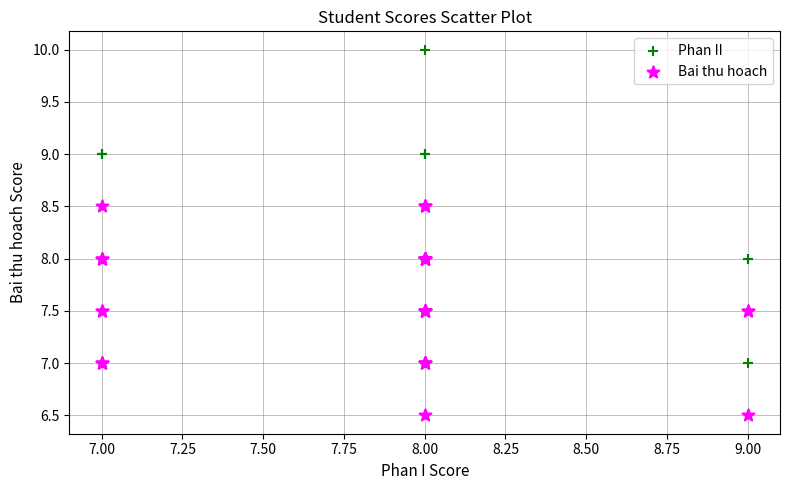

Which series reaches the minimum Y coordinate?

Bai thu hoach